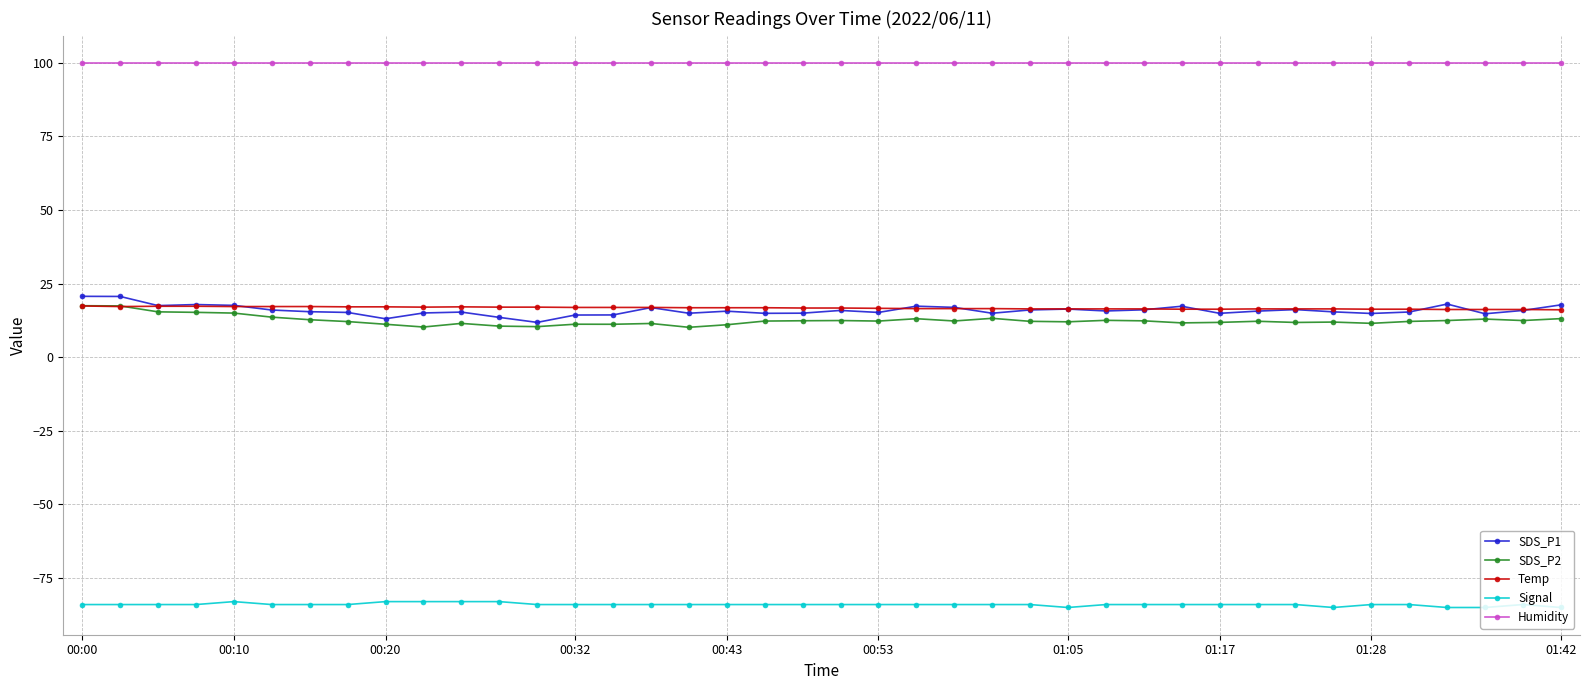

What is the value of the Humidity point at the 10th from the left?

99.9